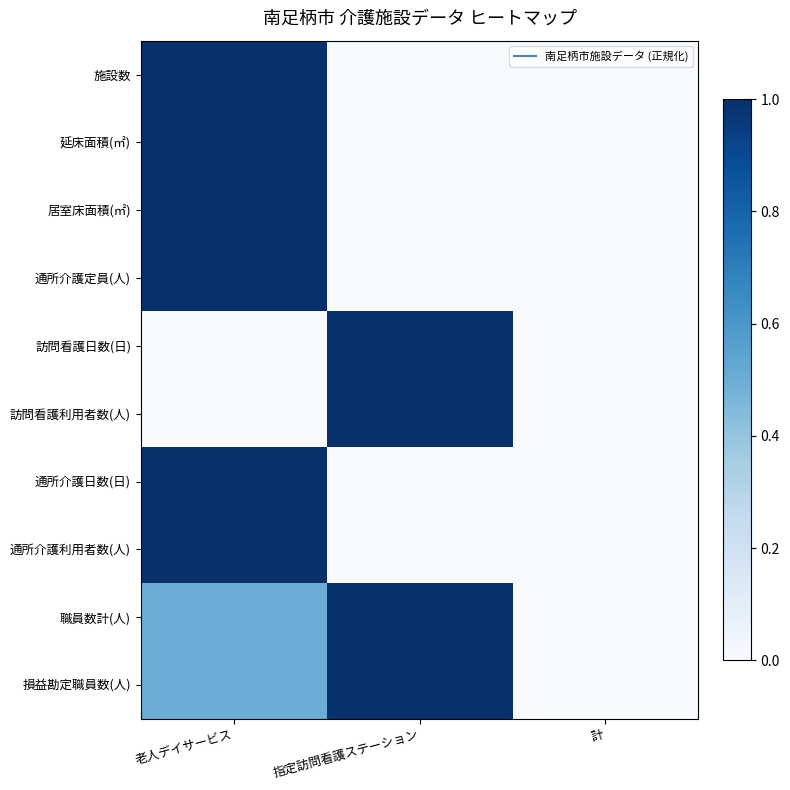

At which category does the chart reach its minimum across all series?

指定訪問看護ステーション